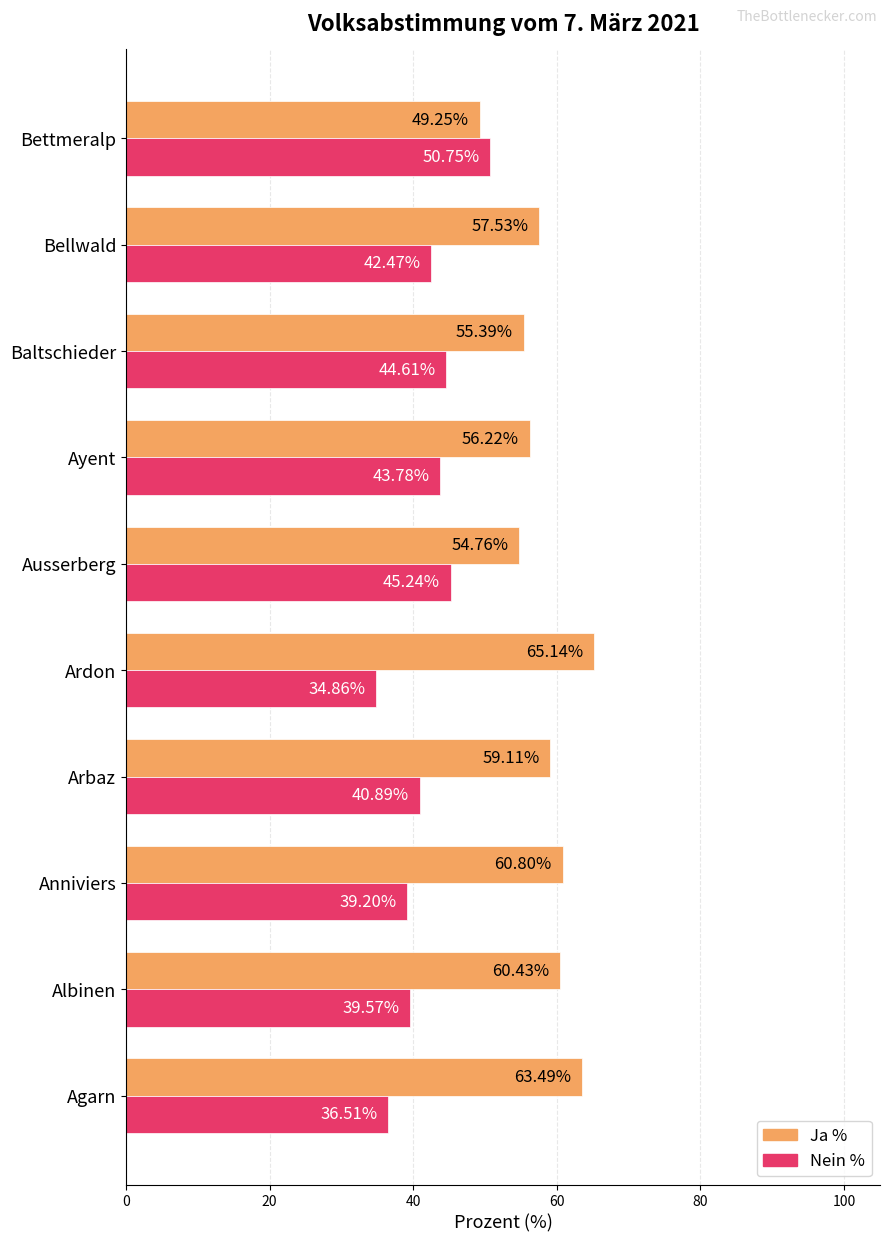

At which label does Ja % reach its minimum?

Bettmeralp